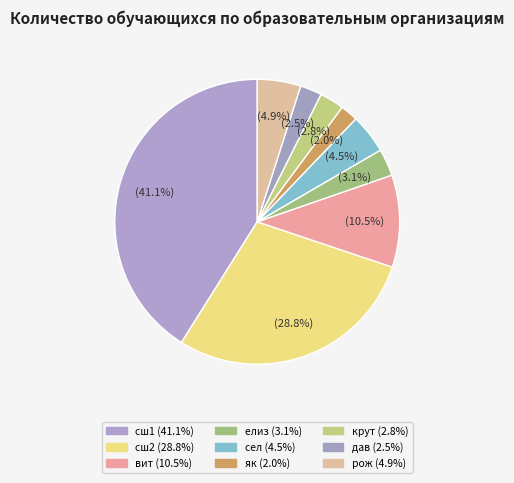

How many slices are in this pie chart?

9